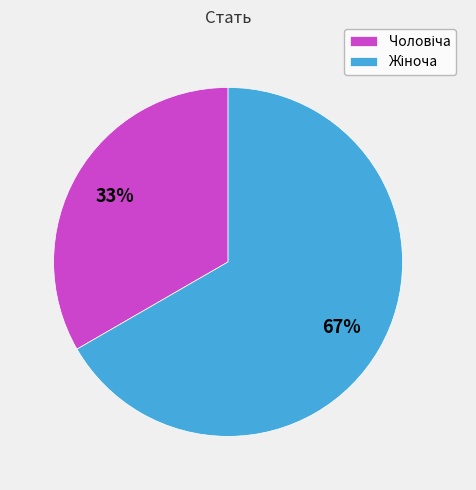

How many segments does this pie chart have?

2